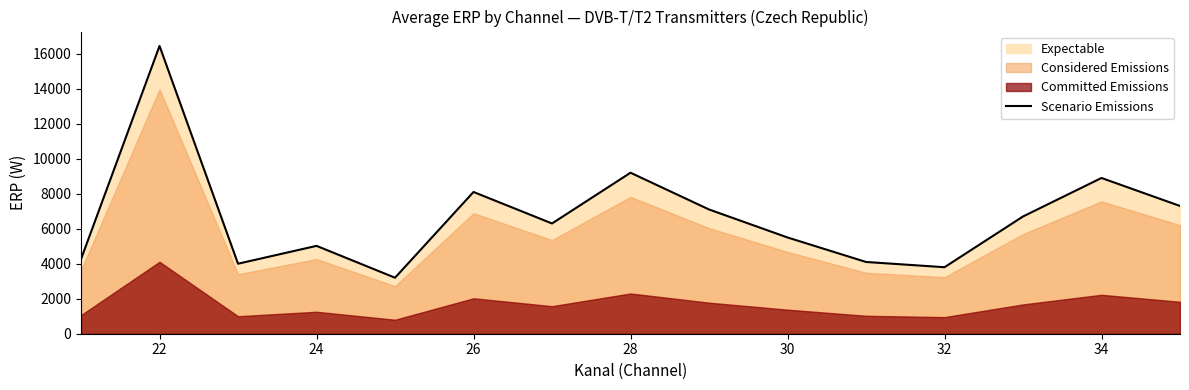

What is the minimum value for Scenario Emissions?

3200.0